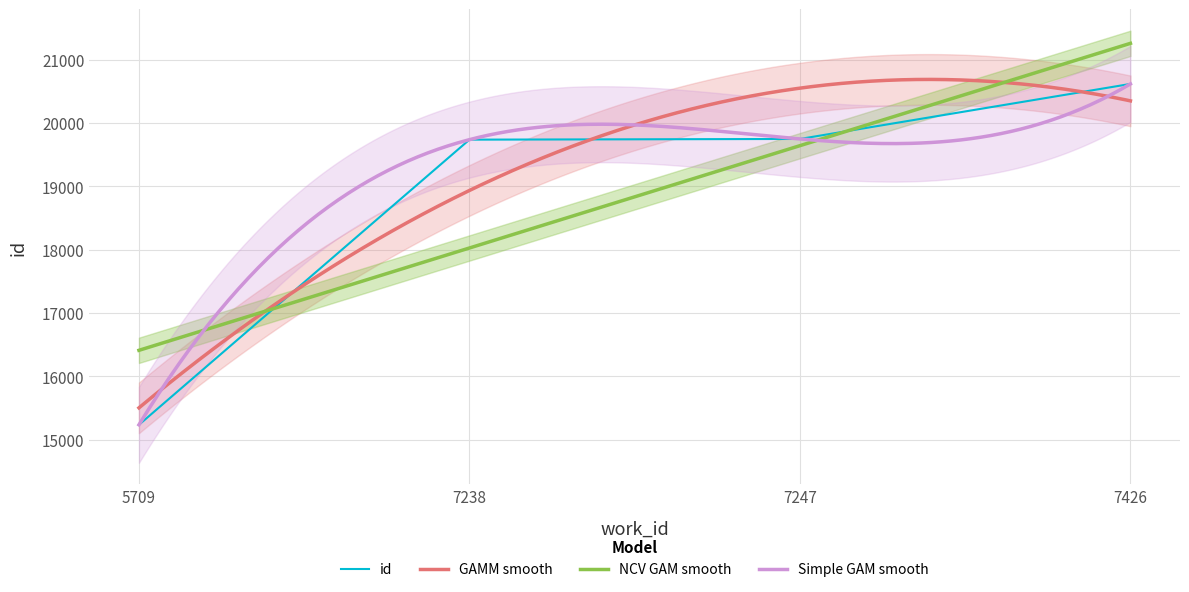

True or false: the data shows 20616 at 7426.

True